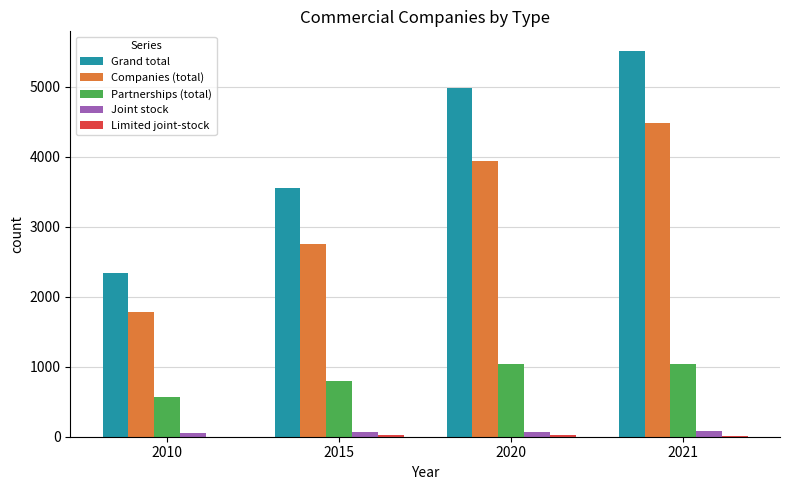

Count the Companies (total) values in the range 2749 to 4479.

3